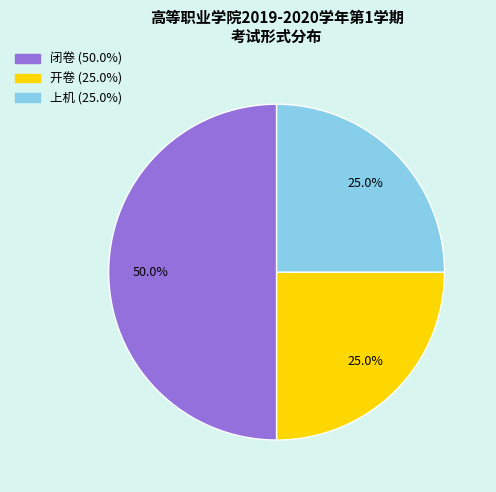

What portion of the pie excludes 闭卷?

50.0%